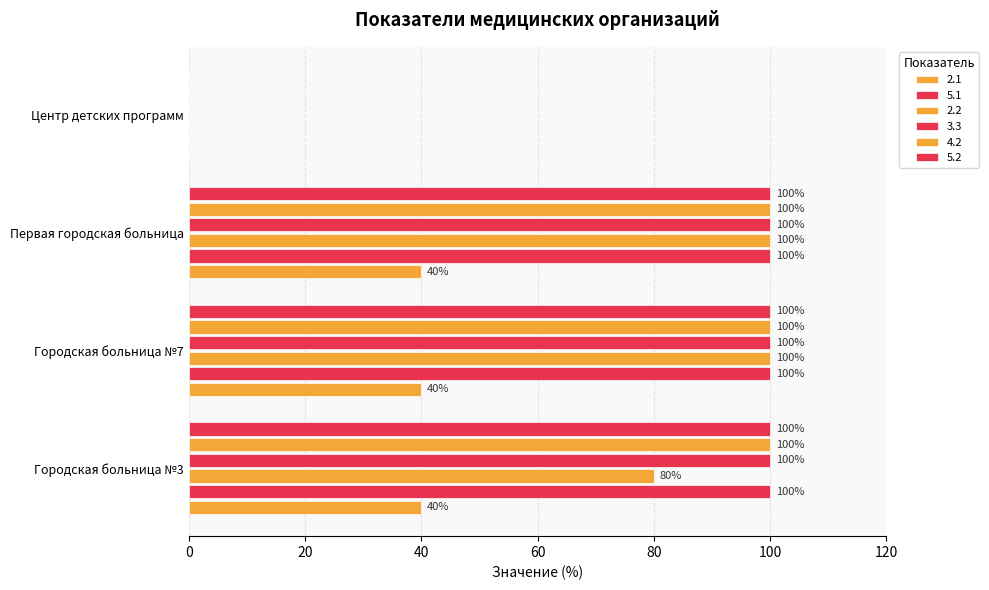

At Городская больница №7, list the series in order from smallest to largest.

2.1, 5.1, 2.2, 3.3, 4.2, 5.2